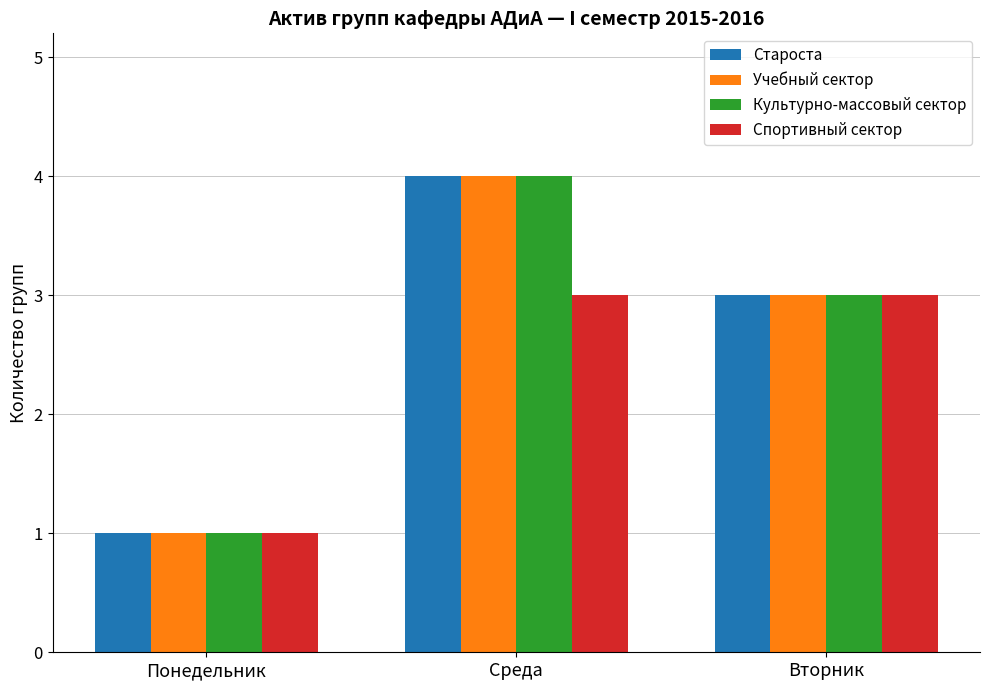

What value does the Спортивный сектор series have at Среда?

3